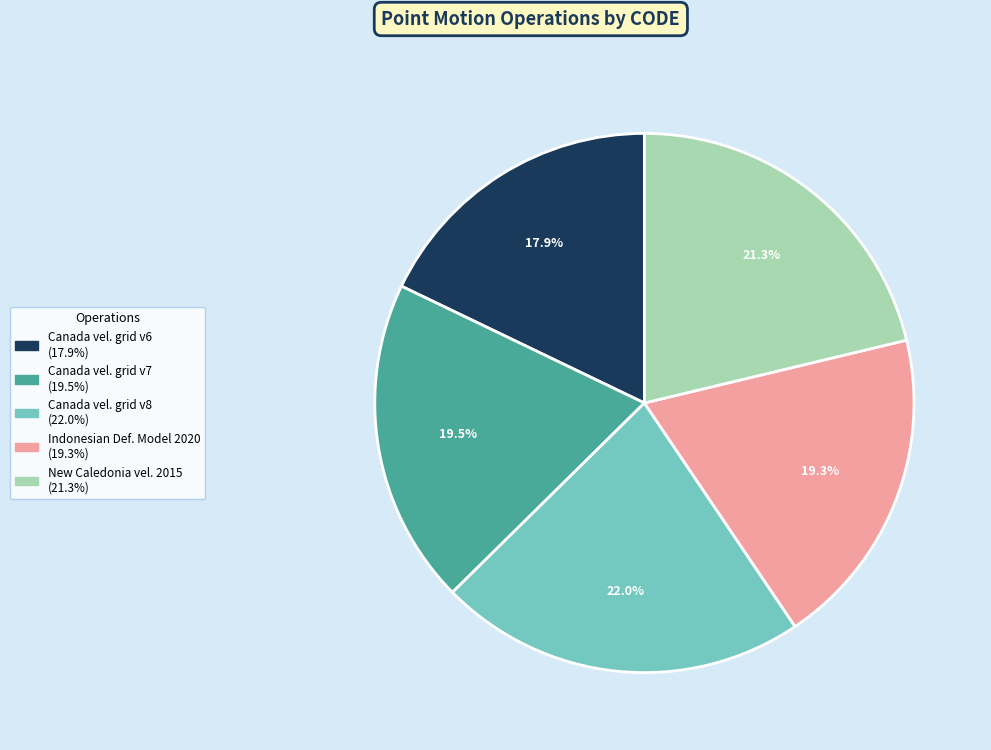

How many segments does this pie chart have?

5